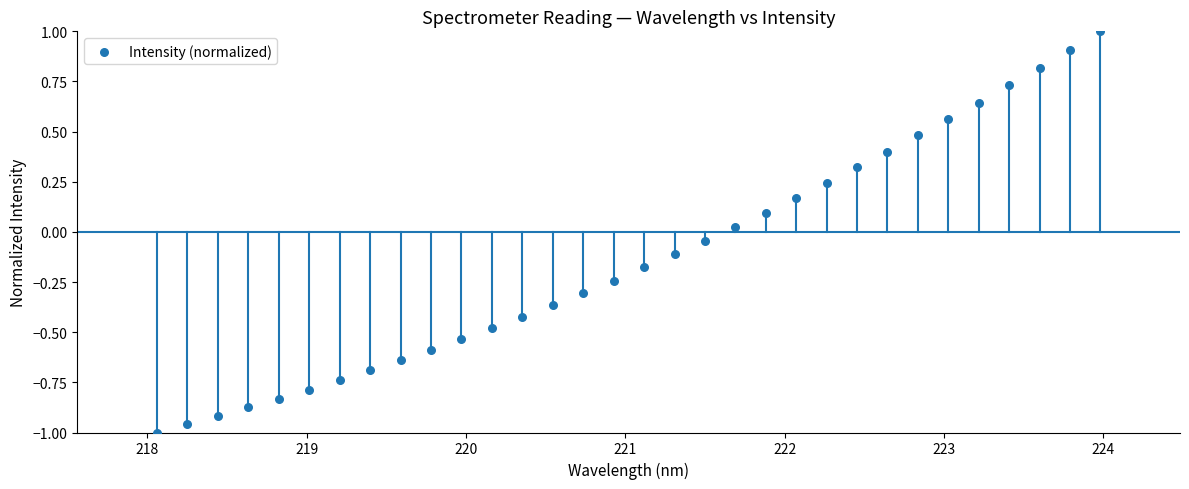

What is the range of X values (max minus min)?

5.9